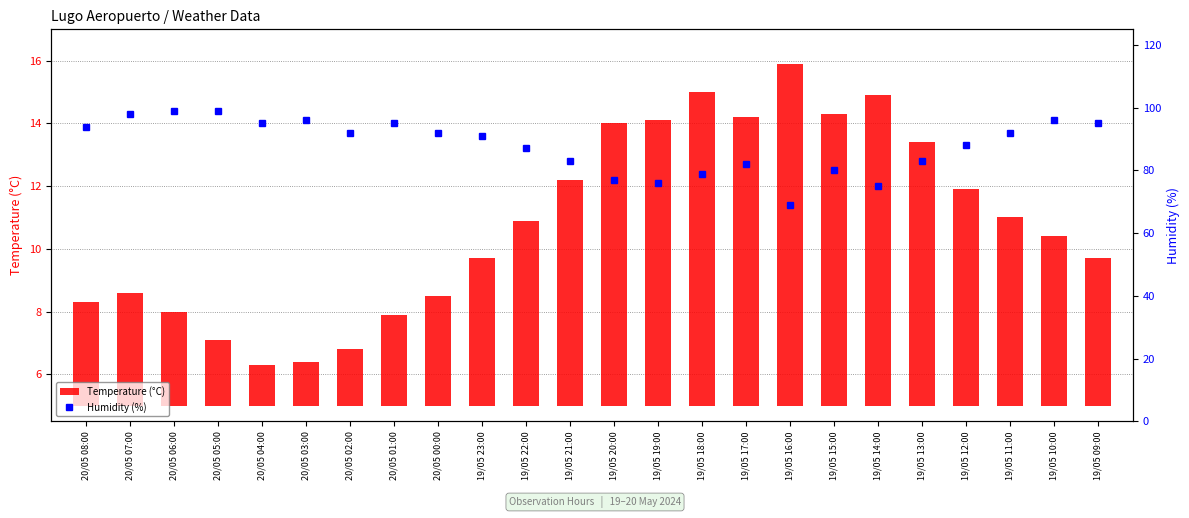

What is the difference between the highest and lowest values at 19/05 21:00?

75.8